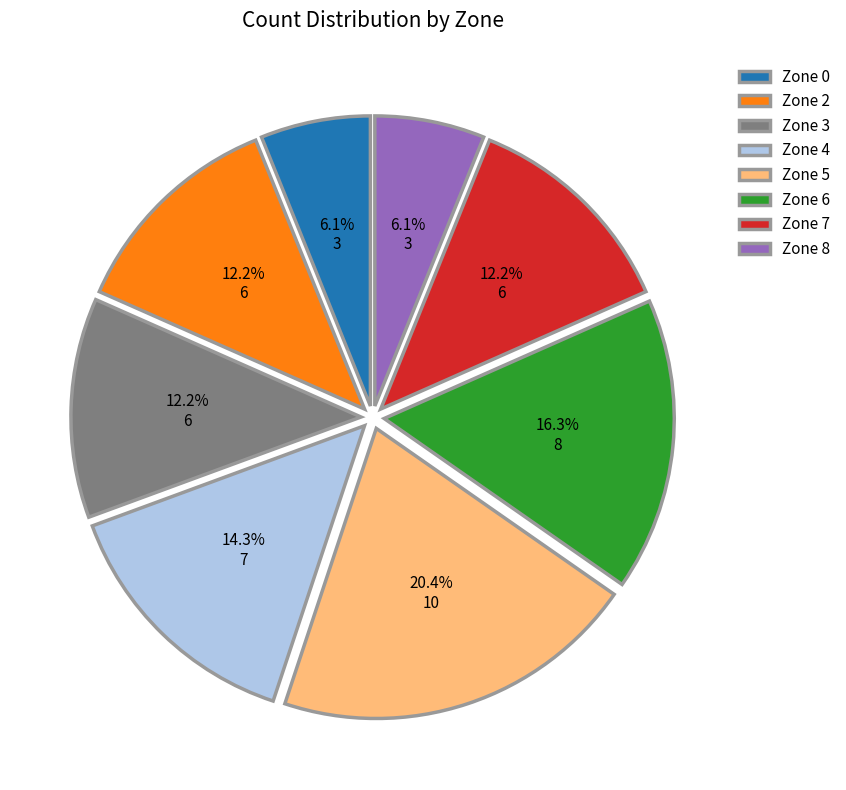

Which slice is the largest?

Zone 5